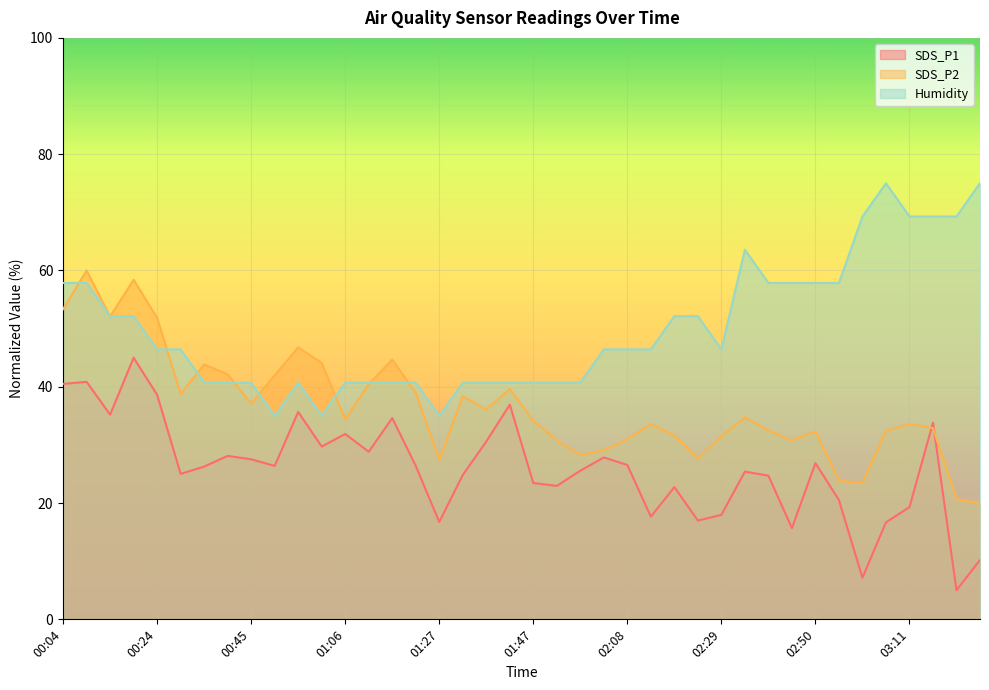

What is the difference between the maximum and minimum values in the SDS_P1 series?

40.0